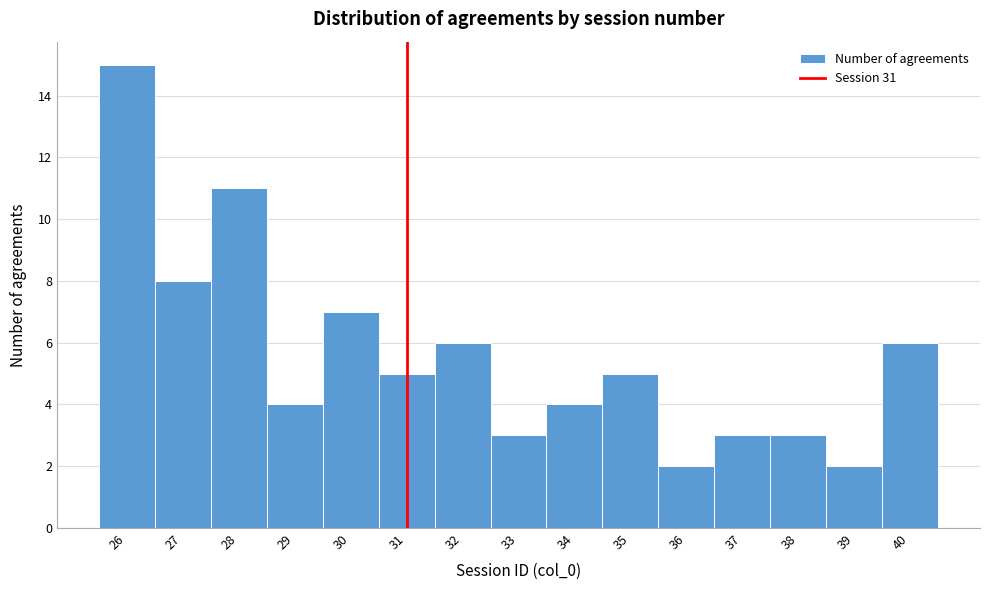

Reading left to right, transcribe this chart: for each bar, give the range it covers on the x-axis and its height. The values are not printed on the chart, so give them approximately, as read against the axis.

25.5 to 26.5: 15
26.5 to 27.5: 8
27.5 to 28.5: 11
28.5 to 29.5: 4
29.5 to 30.5: 7
30.5 to 31.5: 5
31.5 to 32.5: 6
32.5 to 33.5: 3
33.5 to 34.5: 4
34.5 to 35.5: 5
35.5 to 36.5: 2
36.5 to 37.5: 3
37.5 to 38.5: 3
38.5 to 39.5: 2
39.5 to 40.5: 6